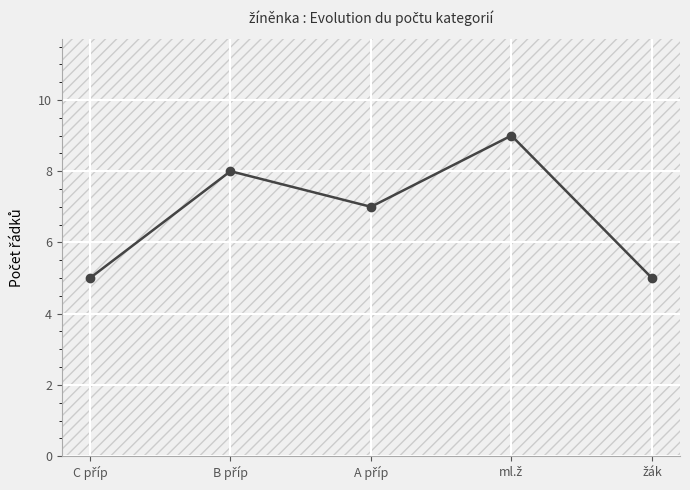

How many values are below 7?

2